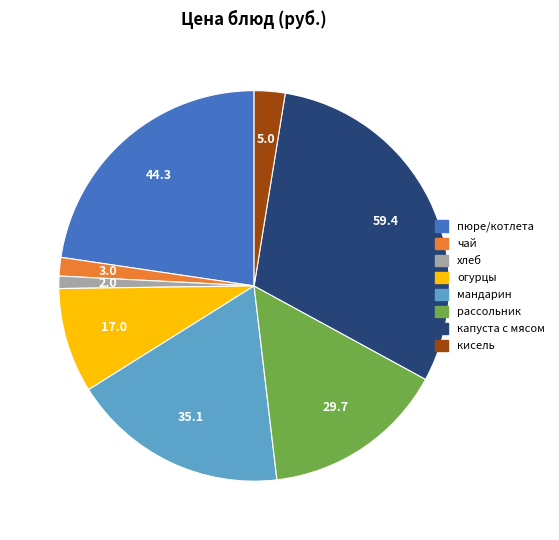

Does any single category account for the majority?

No